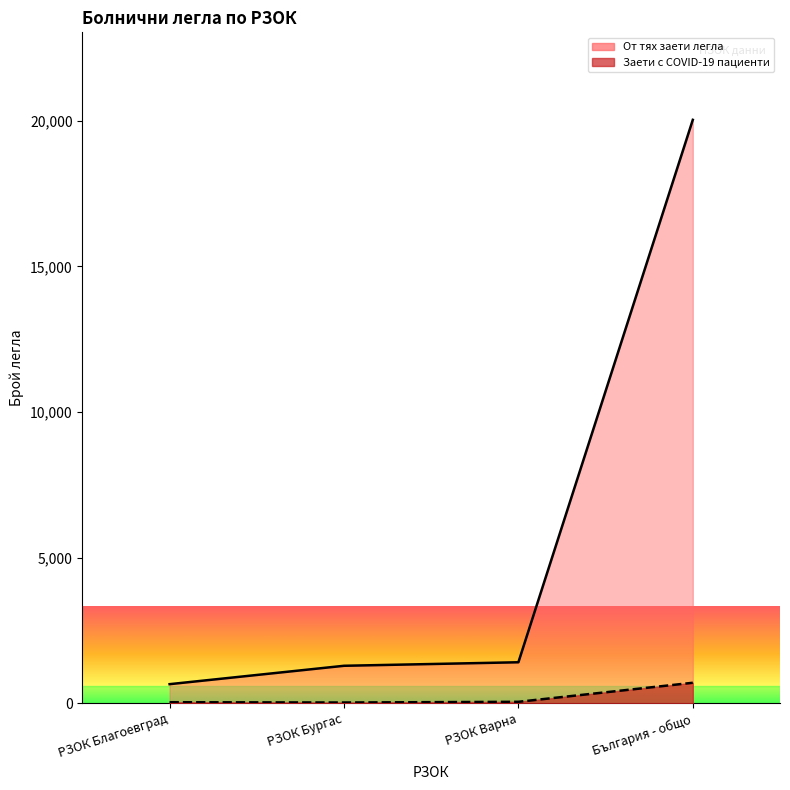

What is the label of the 2nd point from the left?

РЗОК Бургас